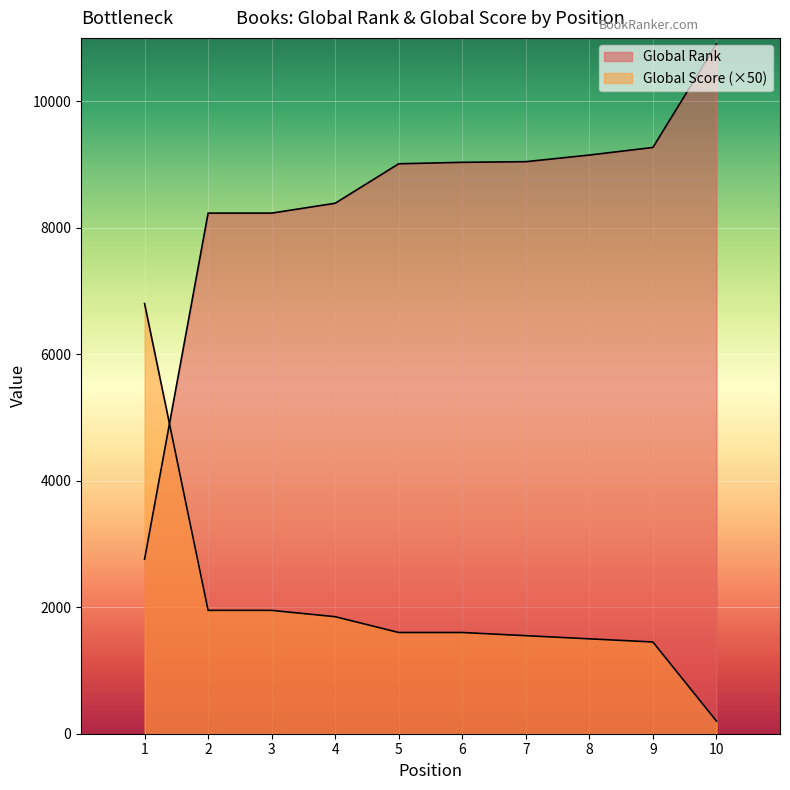

How many times do Global Rank and Global Score cross each other?

1